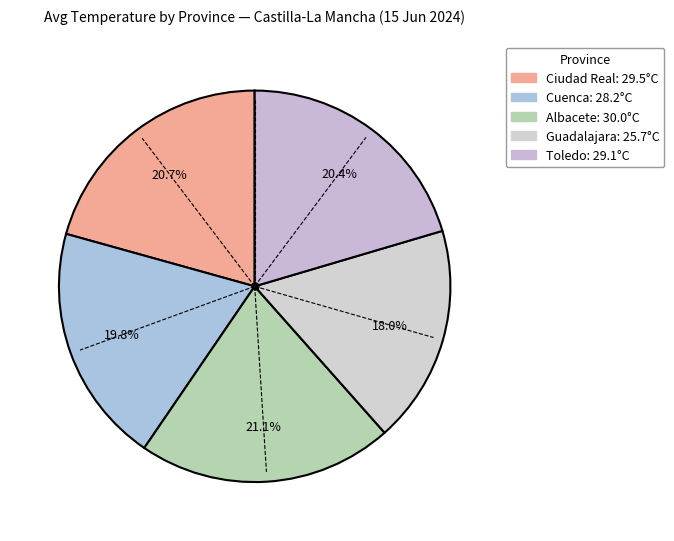

How many slices are in this pie chart?

5